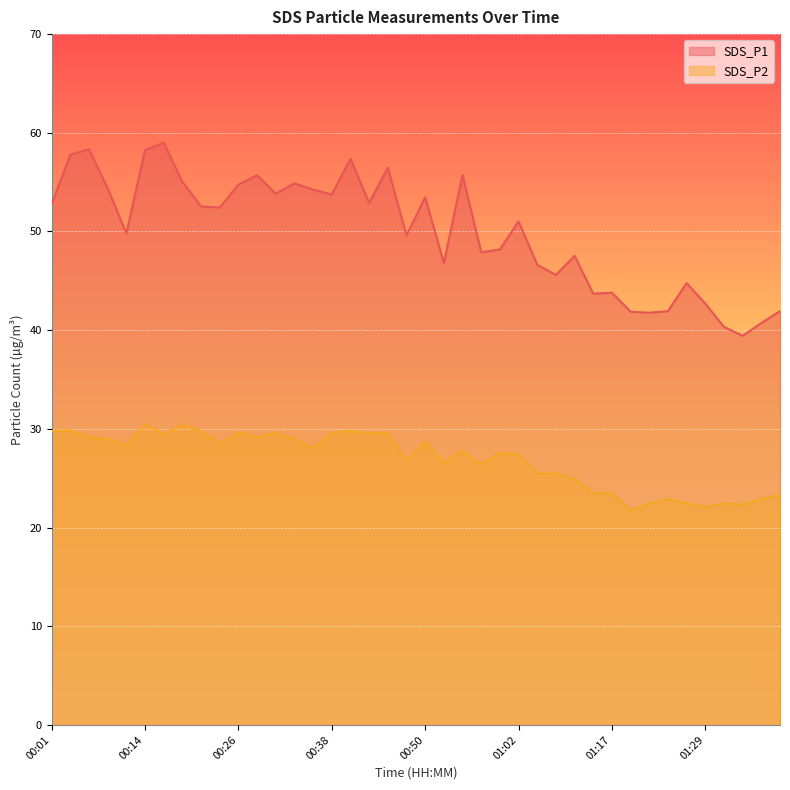

What is the total value across all series at 00:21?

82.3